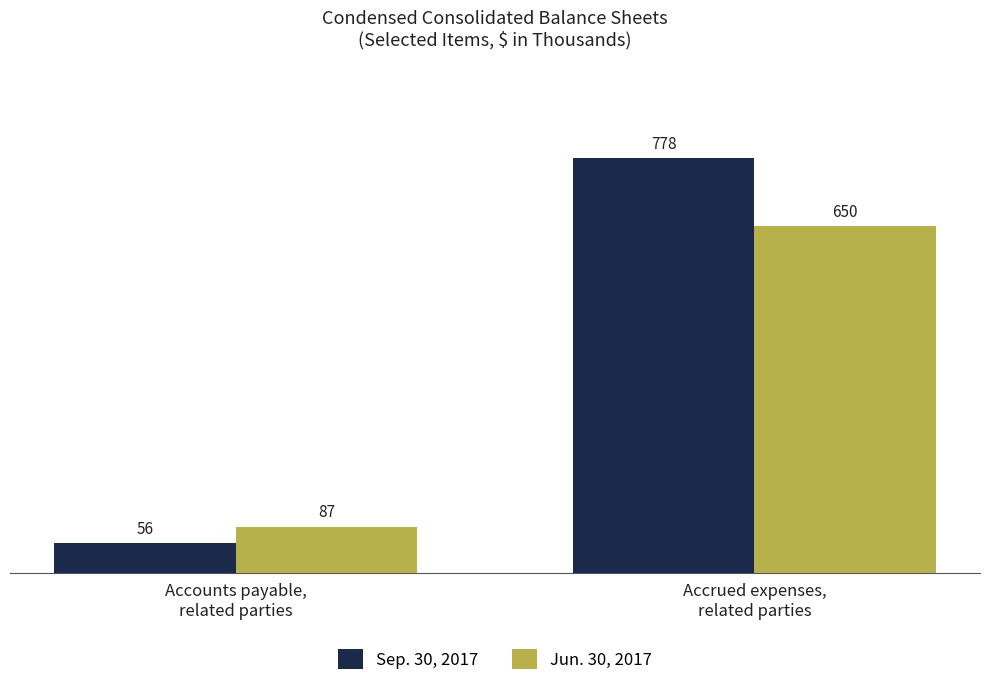

What is the average value of the Sep. 30, 2017 series?

417